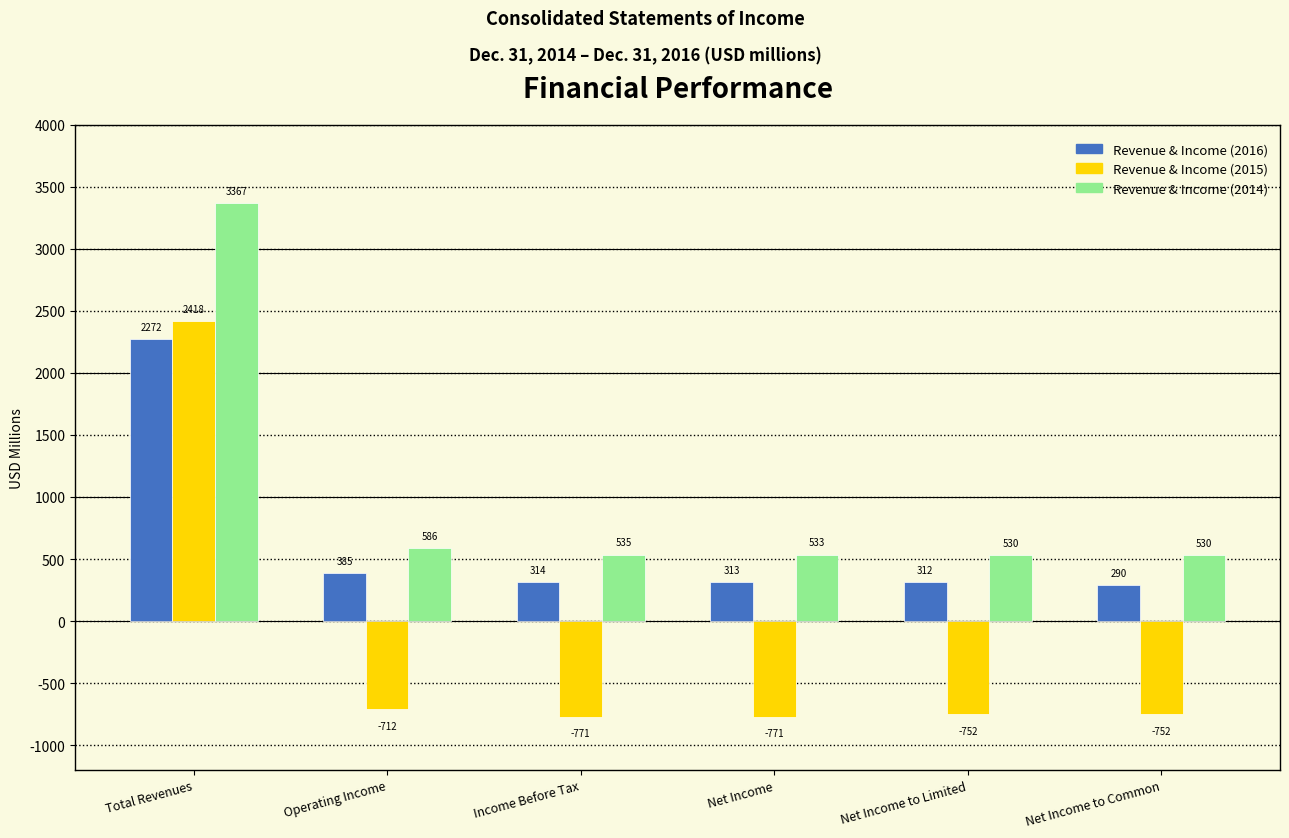

Reading left to right, transcribe all the data shown in this chart.

Revenue & Income (2016): 2272	385	314	313	312	290
Revenue & Income (2015): 2418	-712	-771	-771	-752	-752
Revenue & Income (2014): 3367	586	535	533	530	530